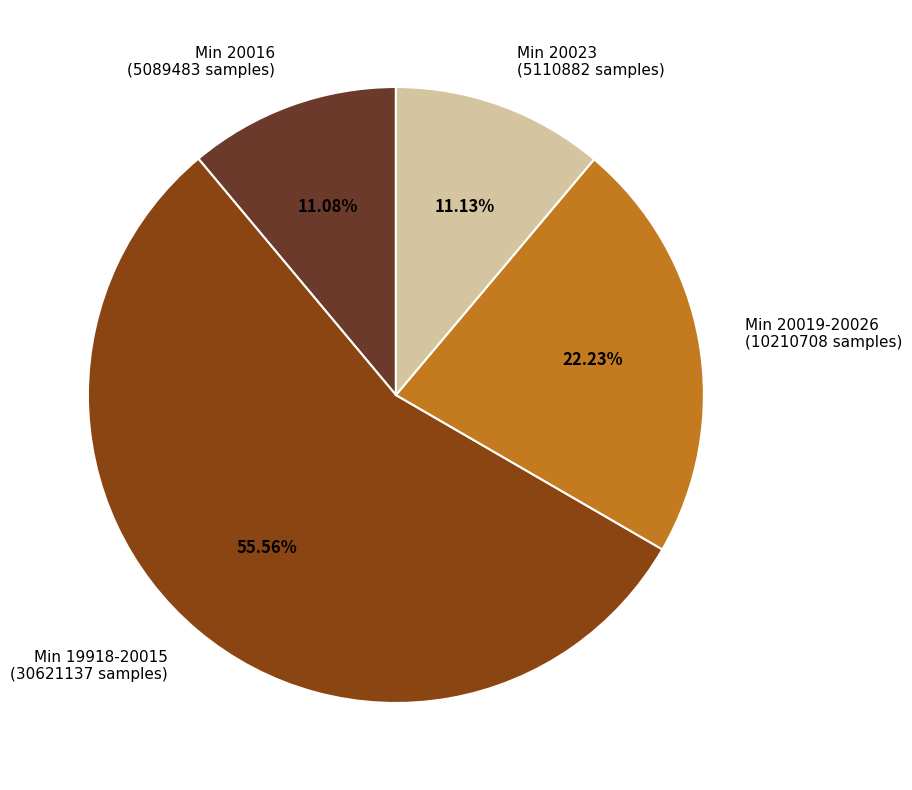

Does Min 19918-20015 (30621137 samples) represent more than half of the total?

Yes